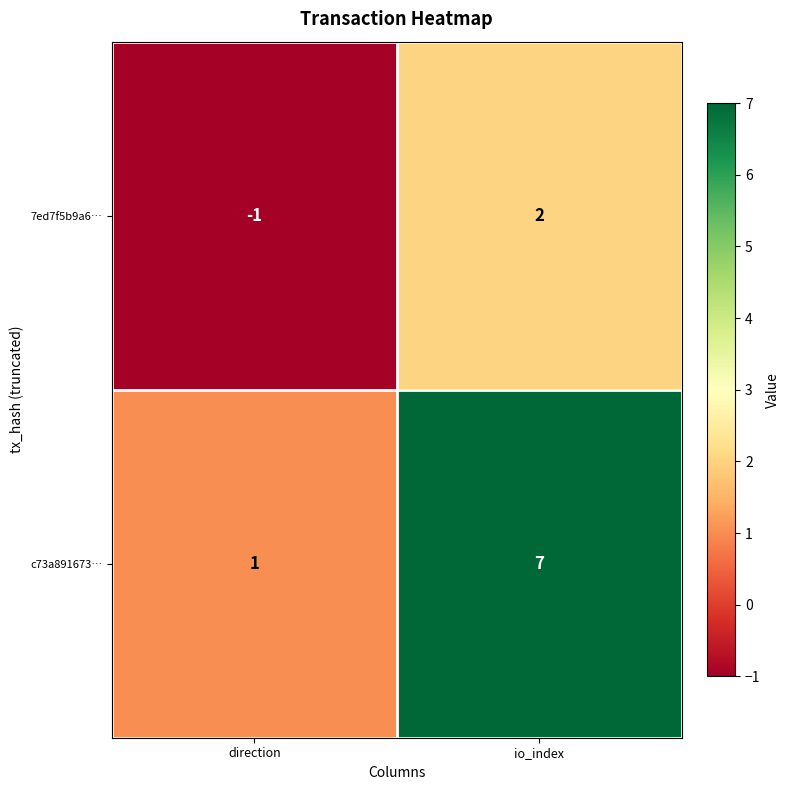

What is the approximate value of c73a891673… at io_index?

7